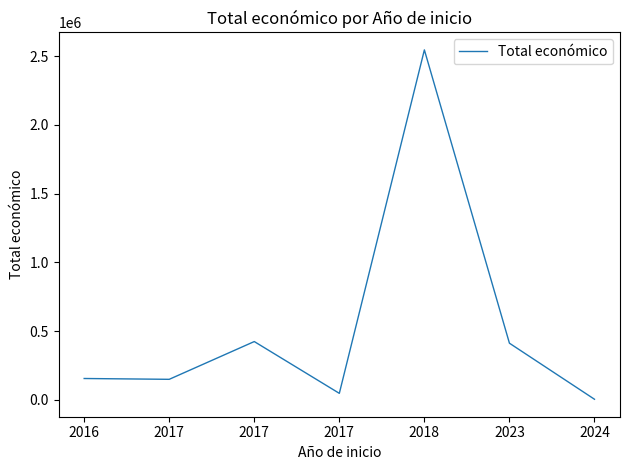

Rank the categories by value from highest to lowest.

2018, 2017, 2023, 2016, 2017, 2017, 2024